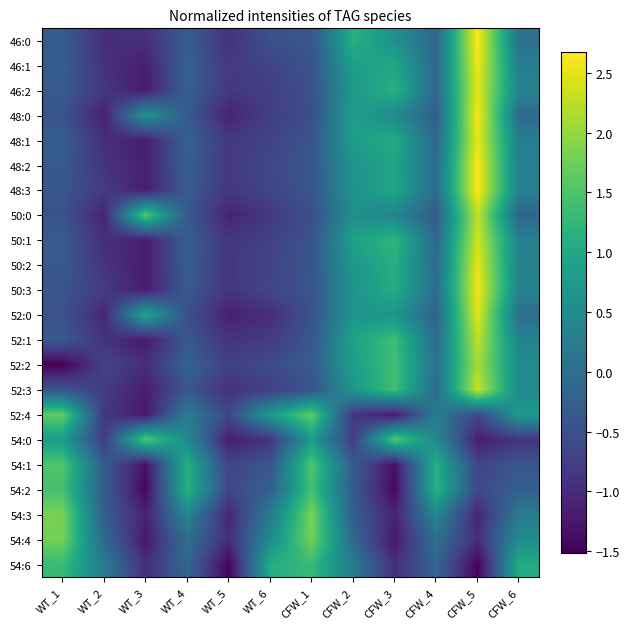

What is the greatest value displayed?

2.7